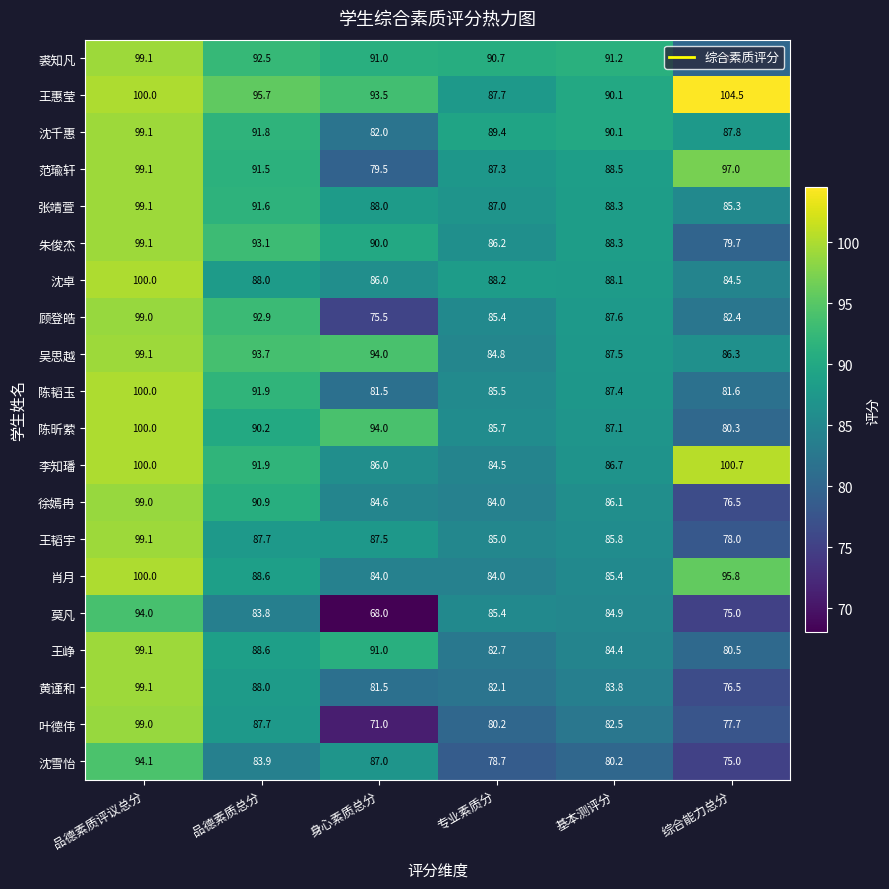

At which category is the sum across all series the highest?

品德素质评议总分